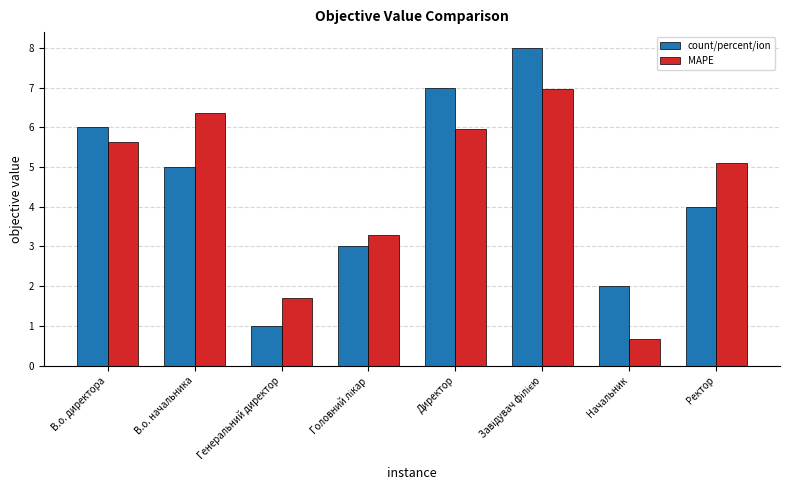

What is the difference between the maximum and minimum values in the MAPE series?

6.3